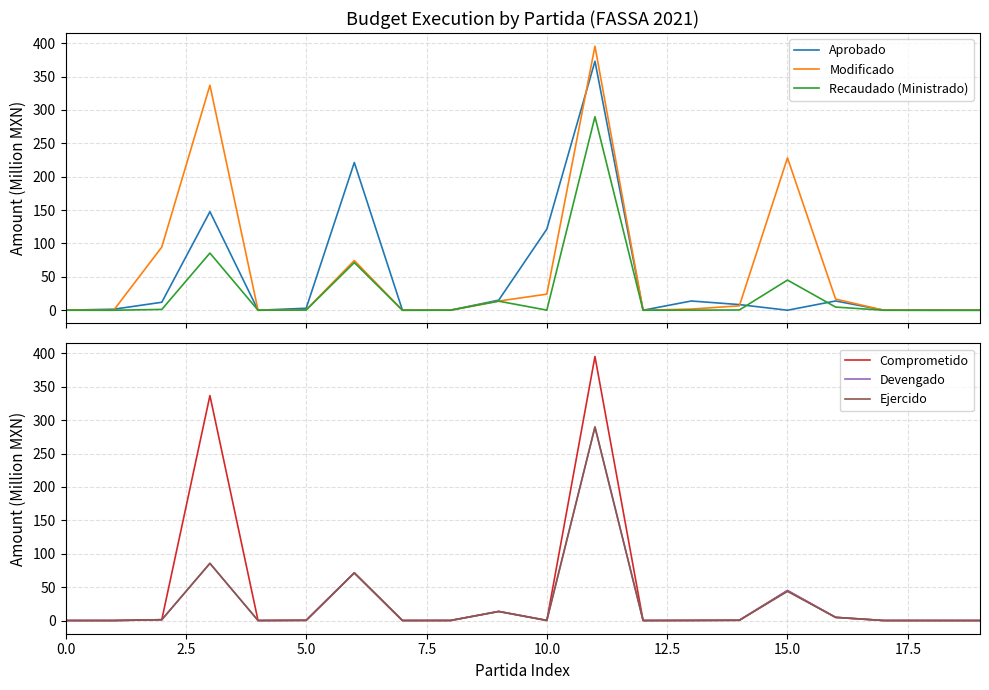

True or false: Comprometido has a value of 0.3 at 5.0.

True